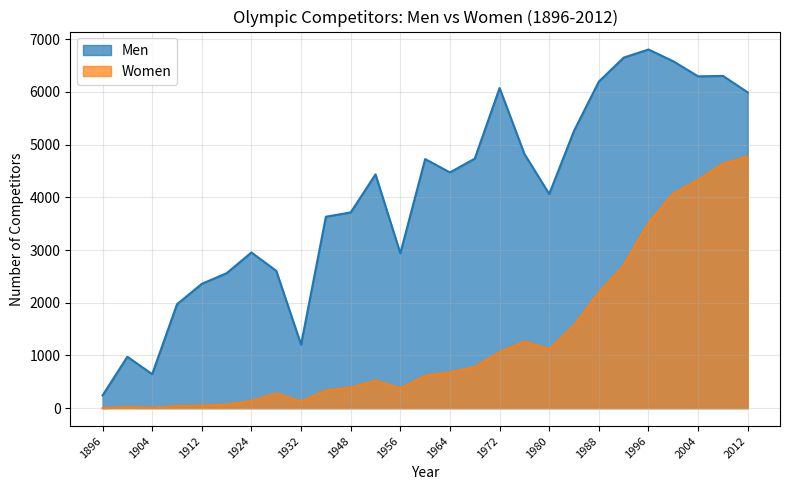

Which series changed the most between 1936 and 1984?

Men